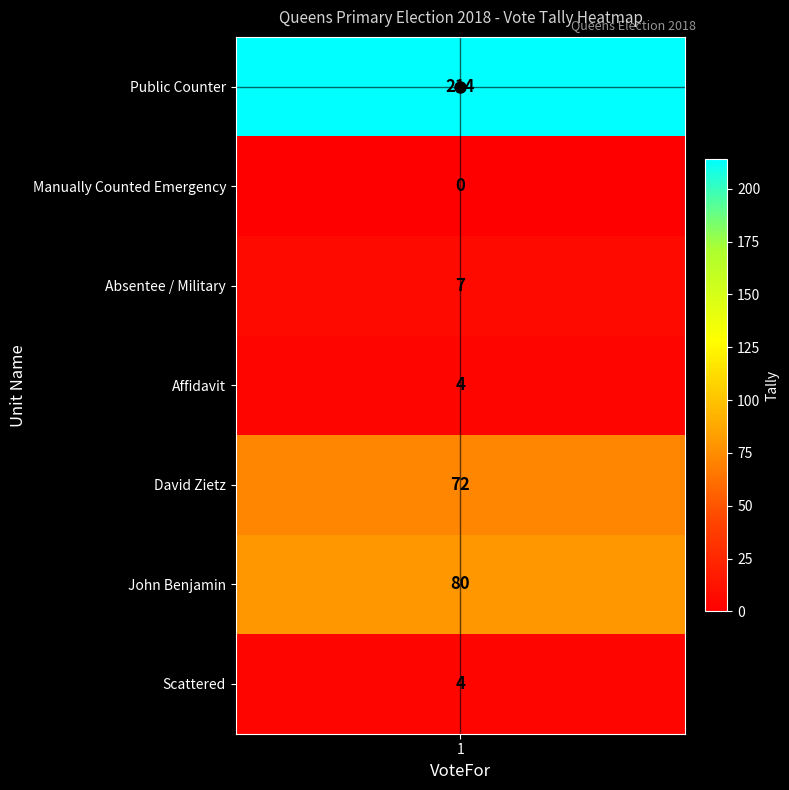

Reading left to right, transcribe all the data shown in this chart.

Absentee / Military=7	Affidavit=4	David Zietz=72	John Benjamin=80	Manually Counted Emergency=0	Scattered=4	Public Counter=214